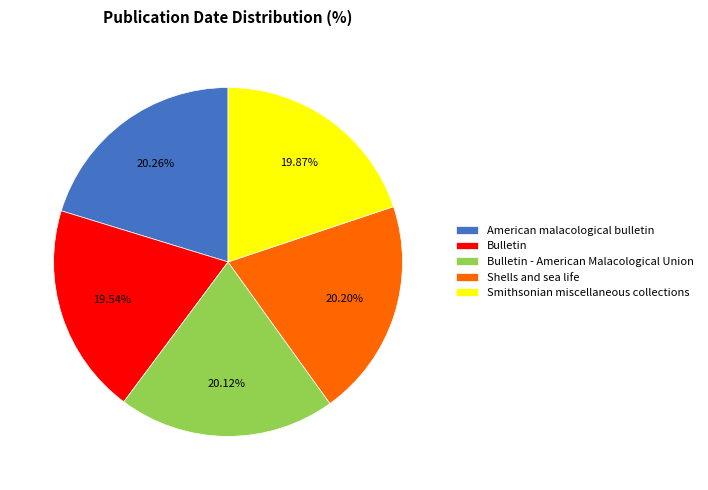

Approximately how many times larger is the value at American malacological bulletin compared to Smithsonian miscellaneous collections?

1.0